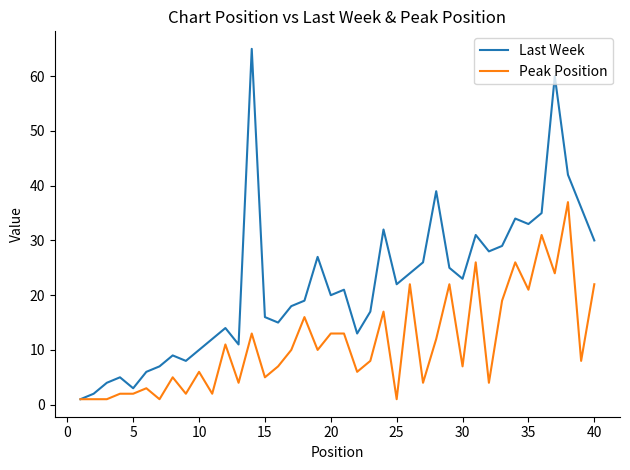

Which series has the largest total across all categories?

Last Week